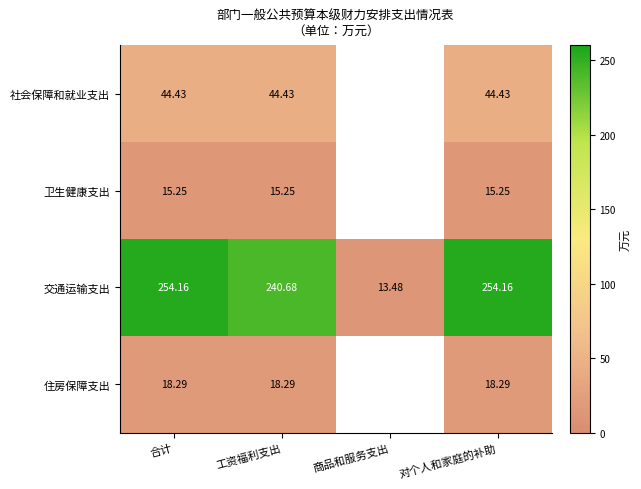

What is the greatest value displayed?

254.2